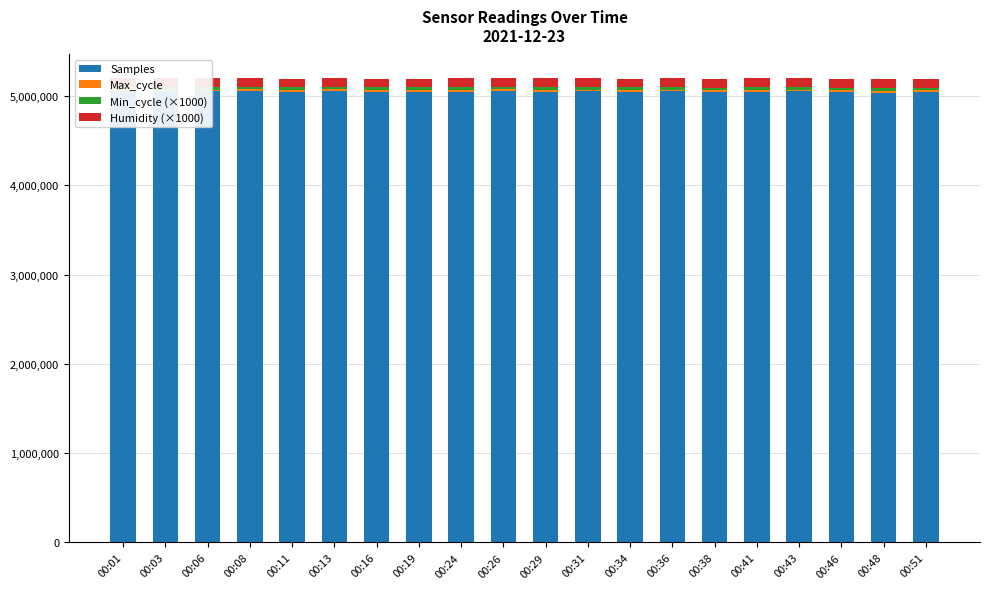

What is the value of the Max_cycle bar at the 1st from the left?

20356